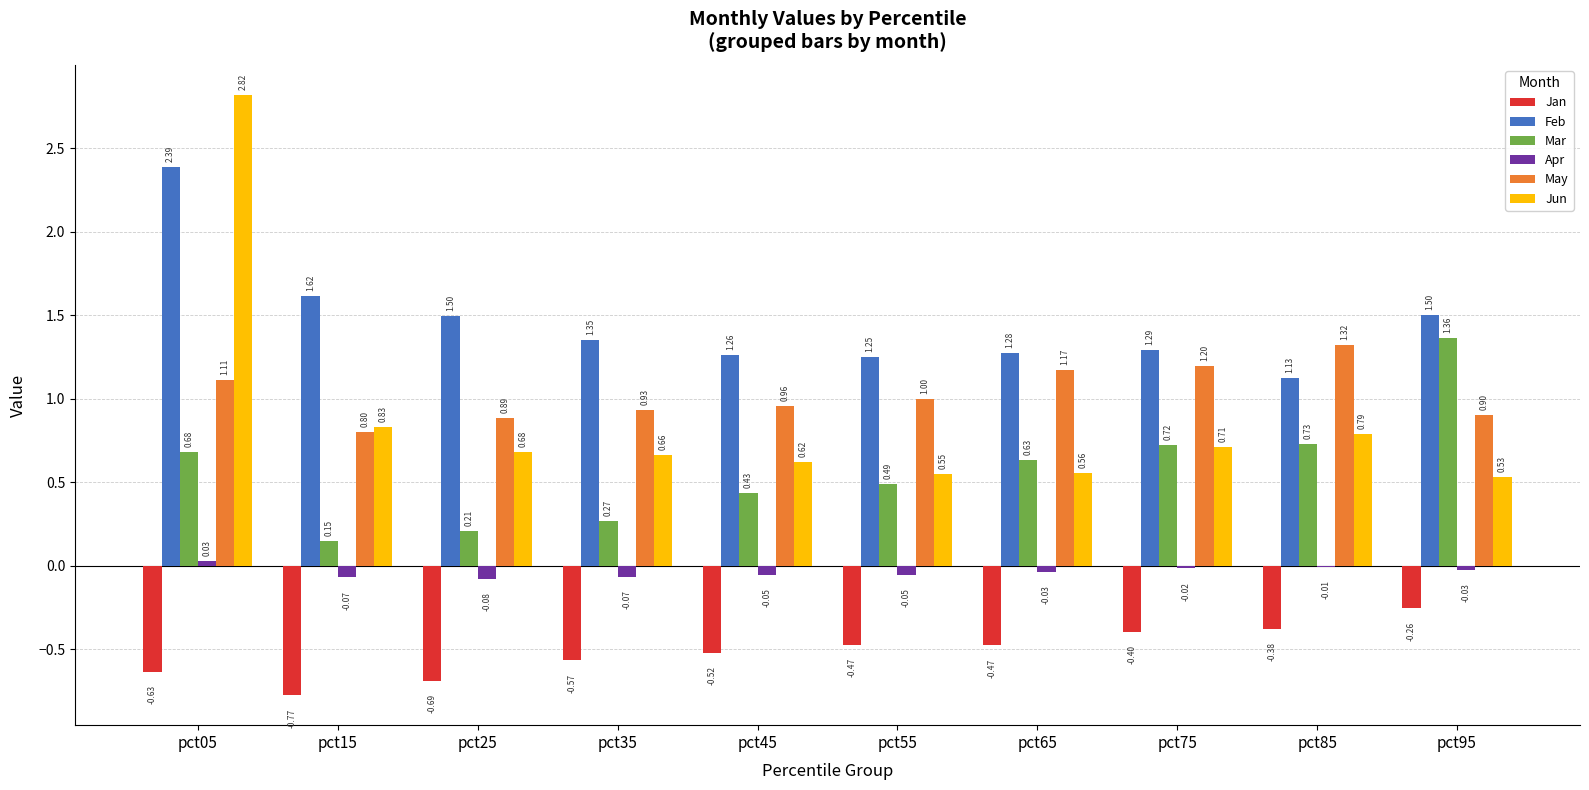

What is the sum of all May values?

10.3